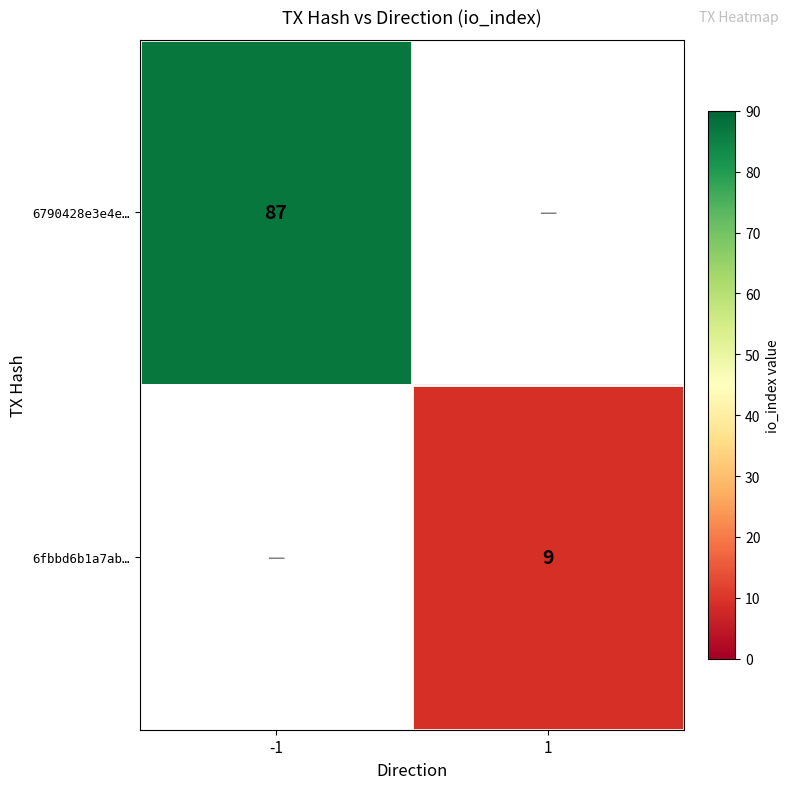

The 6fbbd6b1a7ab… series shows 16 at 1. True or false?

False